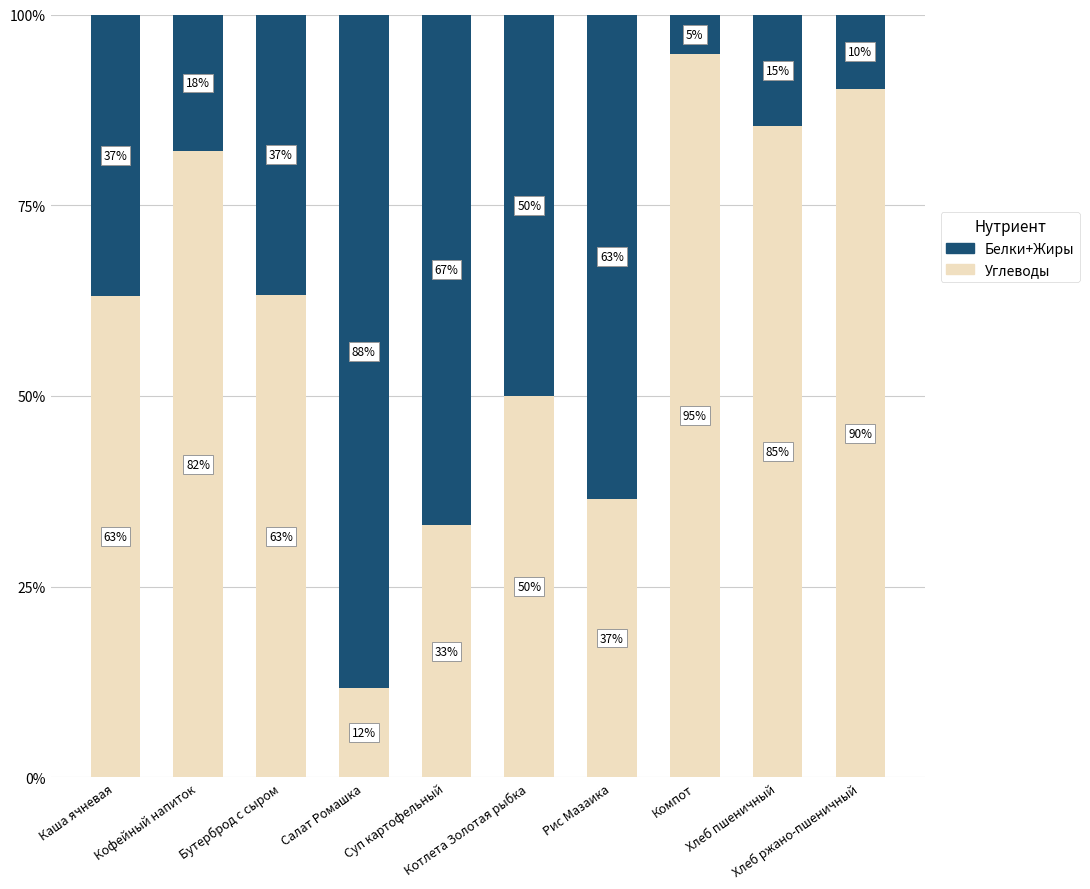

What is the minimum value for Углеводы?

11.7